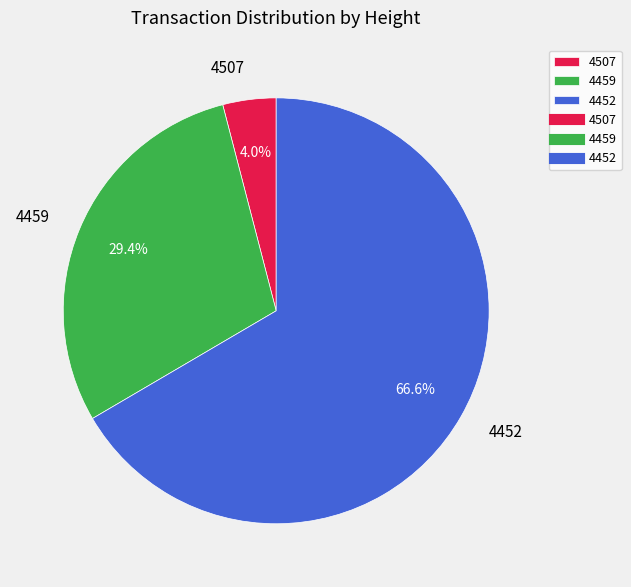

Which has a higher value, 4507 or 4459?

4459